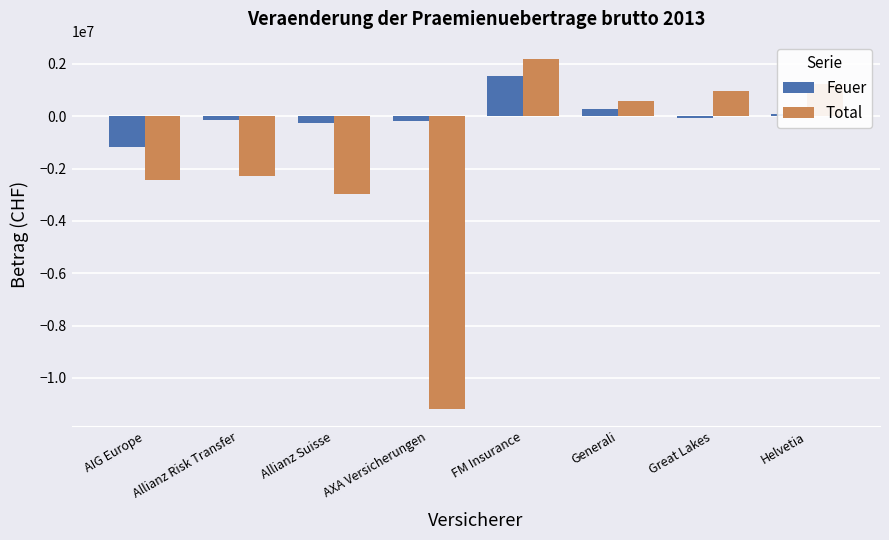

At which label does Feuer reach its peak?

FM Insurance